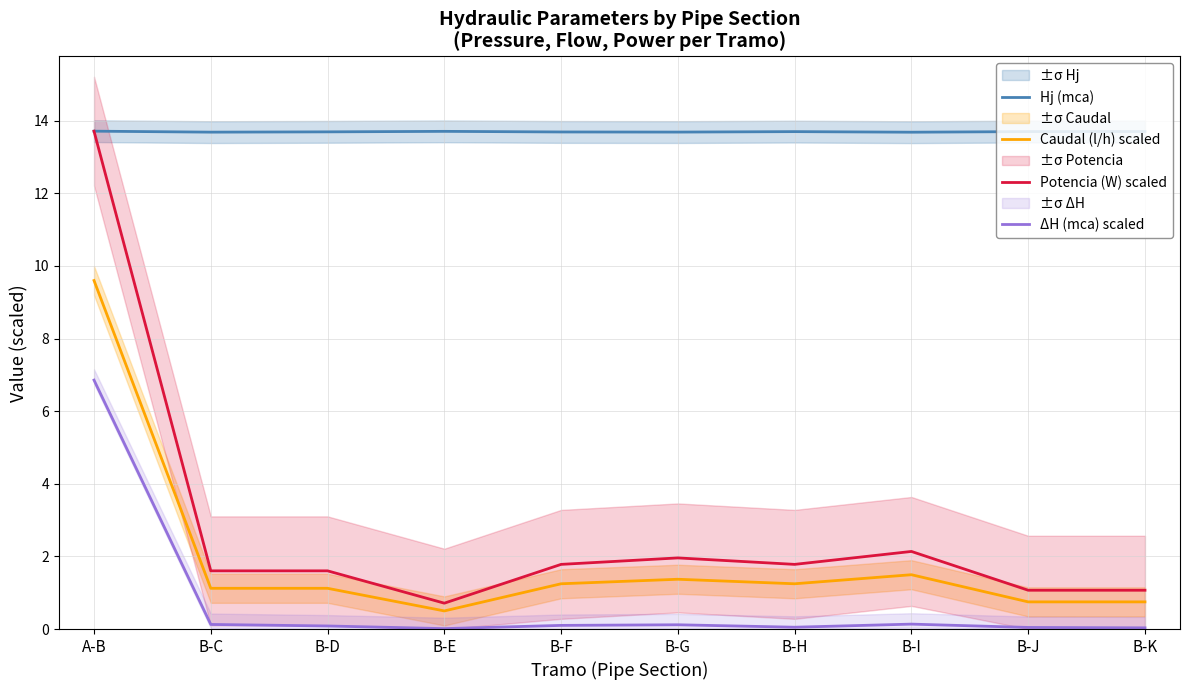

How many data points in Caudal (l/h) scaled are less than 1?

3